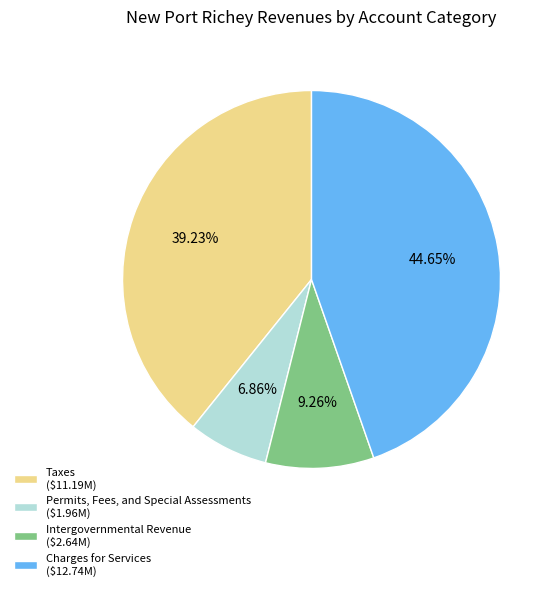

Approximately how many times larger is the value at Taxes compared to Intergovernmental Revenue?

4.2